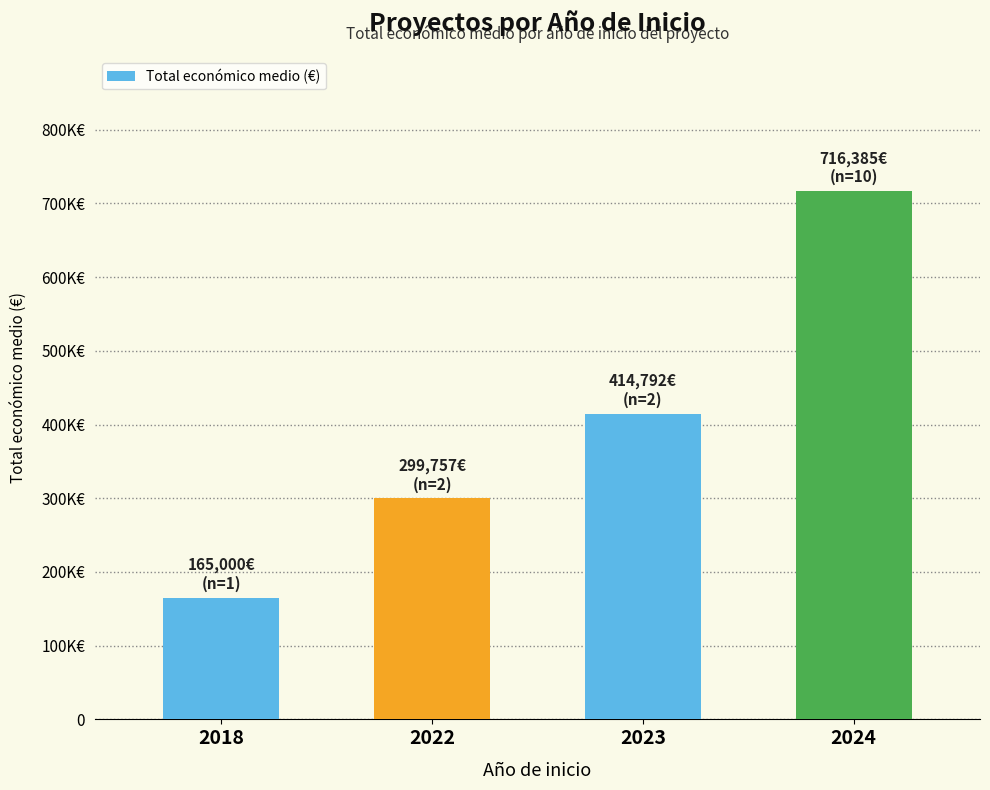

Does the chart contain any negative values?

No